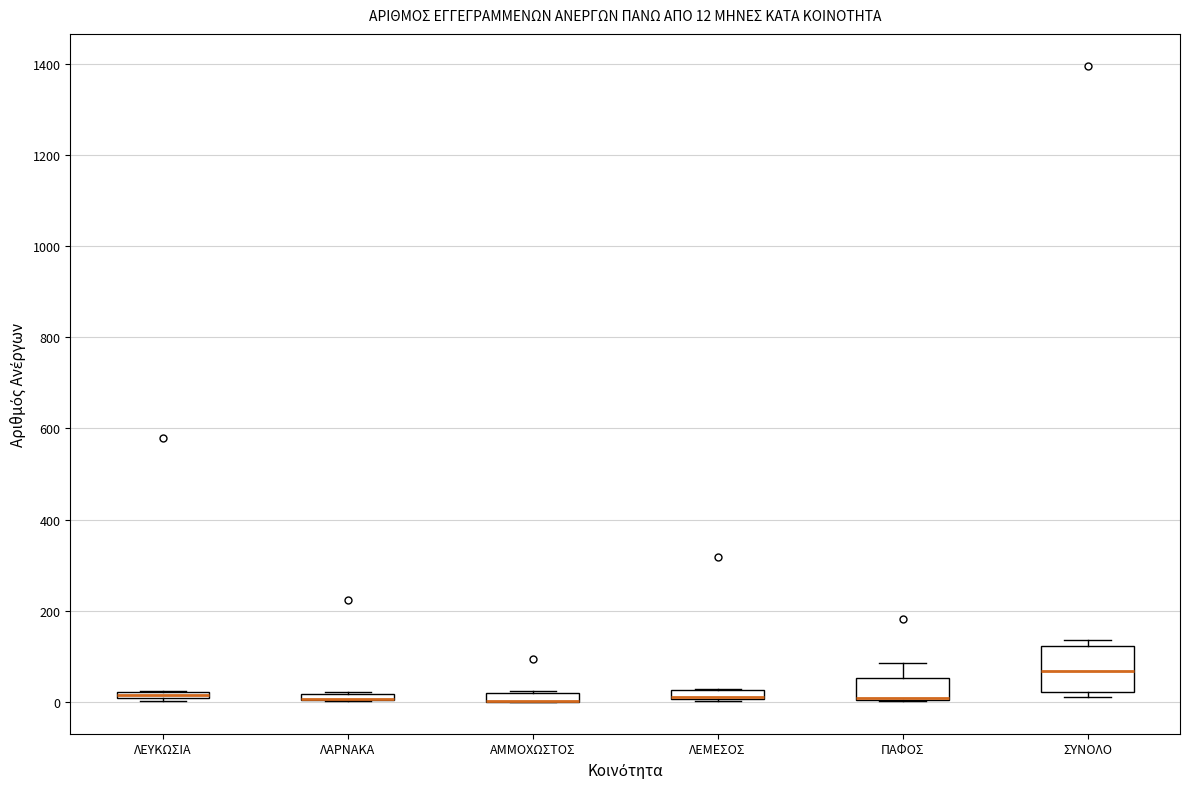

Comparing the boxes themselves (not the whiskers), which one is the tallest?

ΣΥΝΟΛΟ